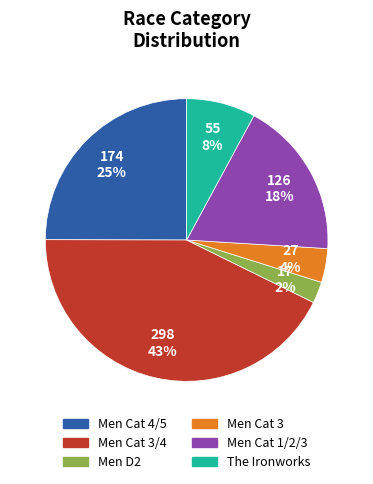

Is there any slice that represents more than half of the pie?

No